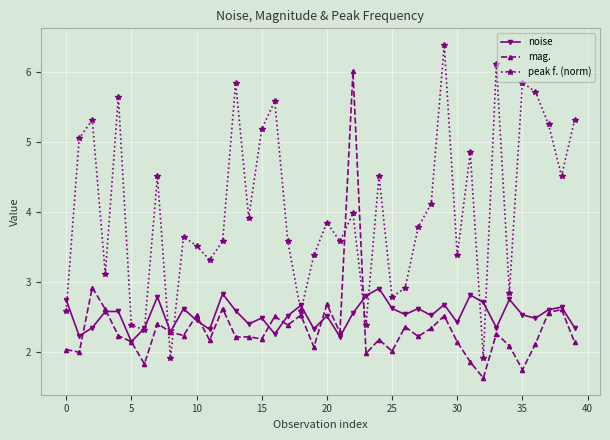

Which series has the largest total across all categories?

peak f. (norm)